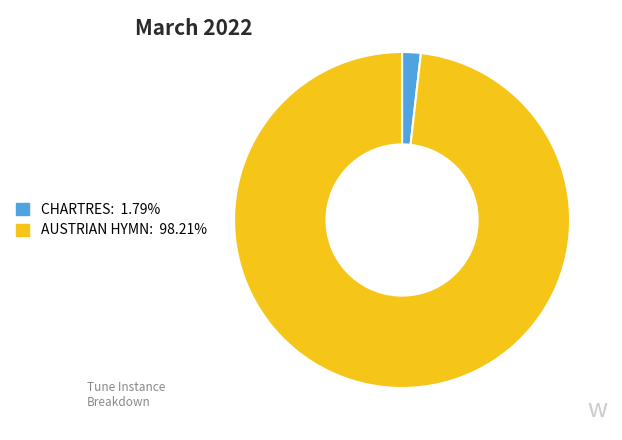

Rank the categories by value from lowest to highest.

CHARTRES, AUSTRIAN HYMN